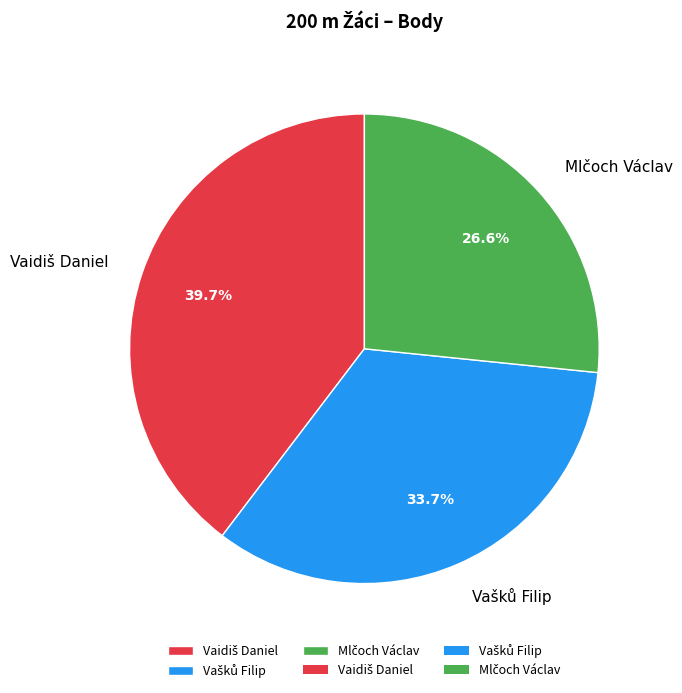

Is there any slice that represents more than half of the pie?

No